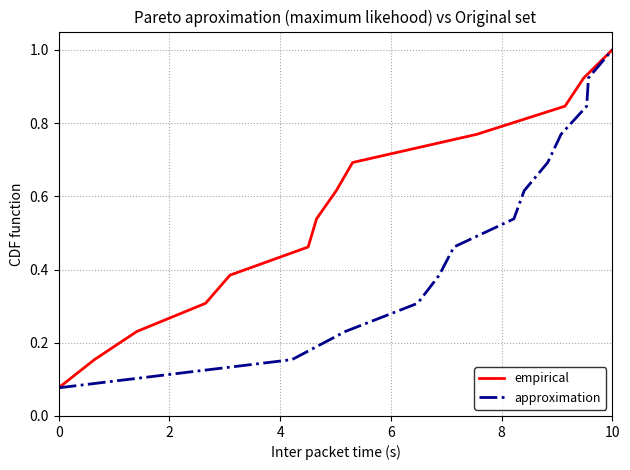

What is the value of the approximation point at the 2nd from the left?

0.2